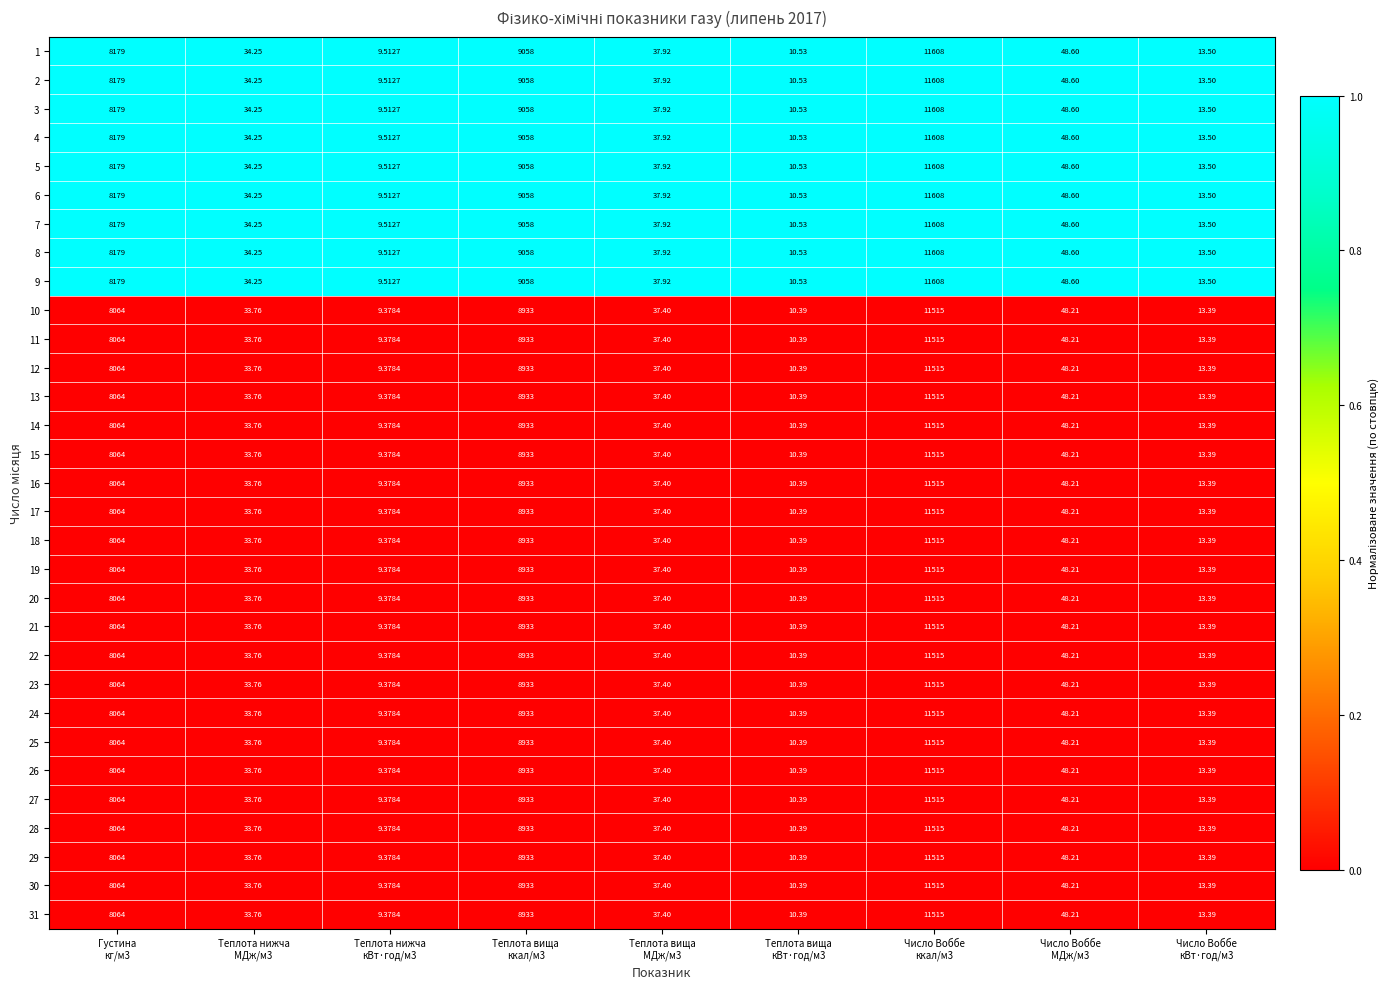

What is the difference between the highest and lowest values at Теплота вища
МДж/м3?

0.5